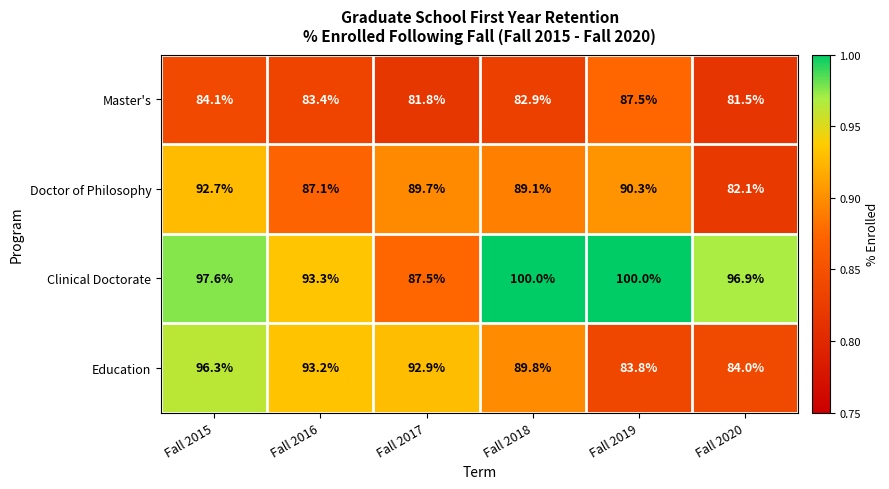

The value of Education at Fall 2017 is 126.4. True or false?

False